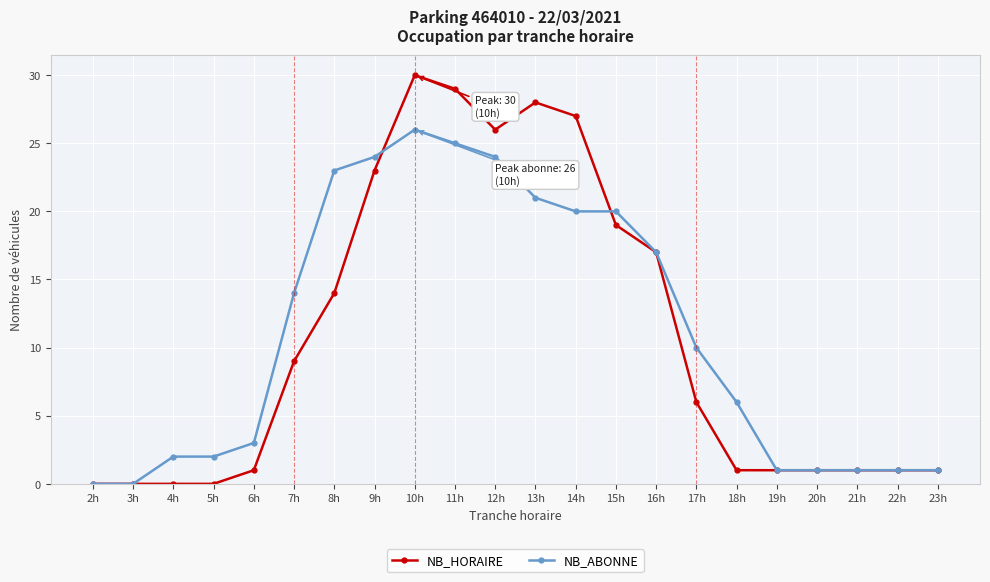

What is the total value across all series at 21h?

2